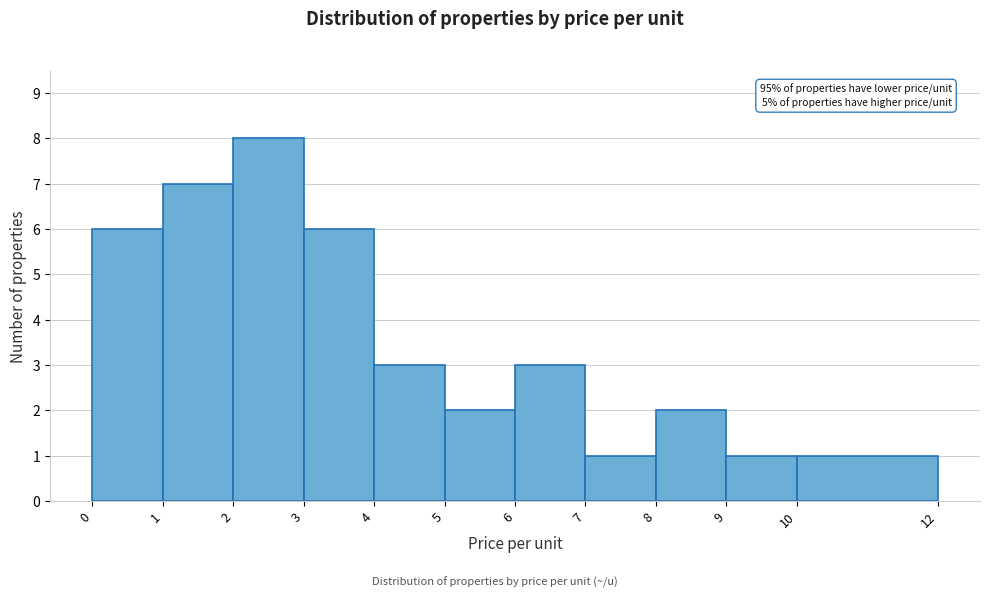

Which range on the x-axis has the tallest bar?

2 to 3